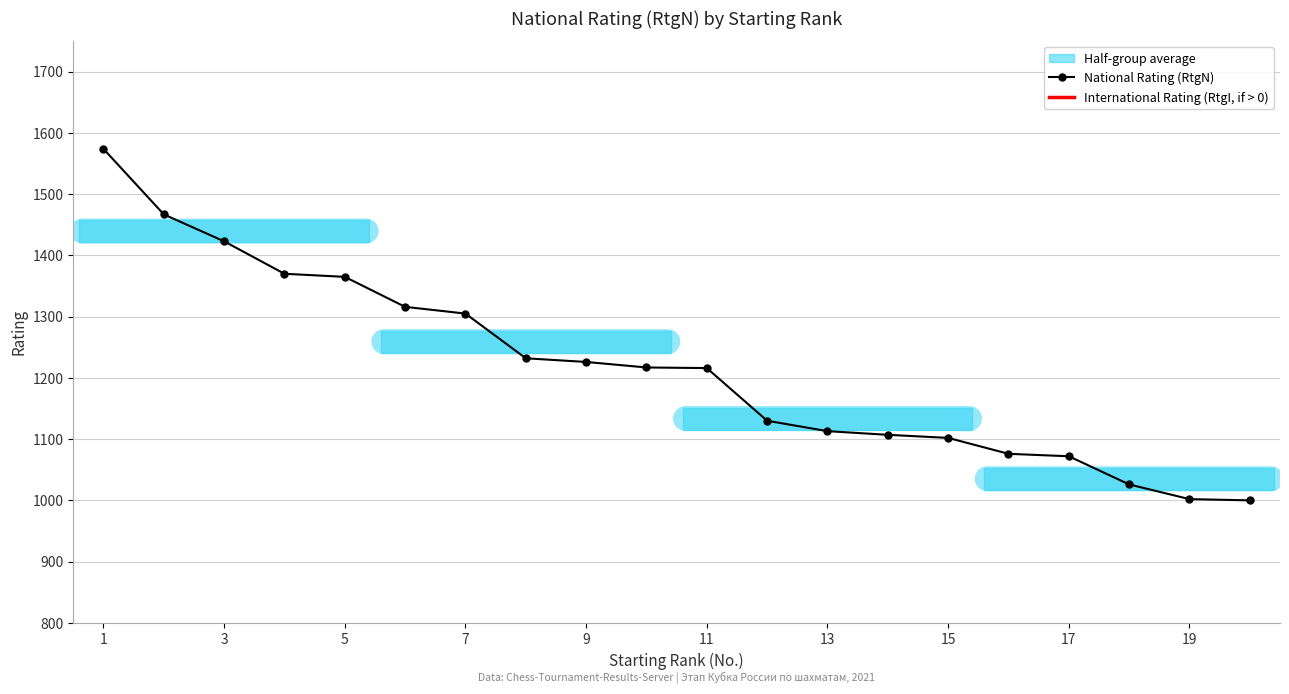

What is the minimum value for National Rating (RtgN)?

1000